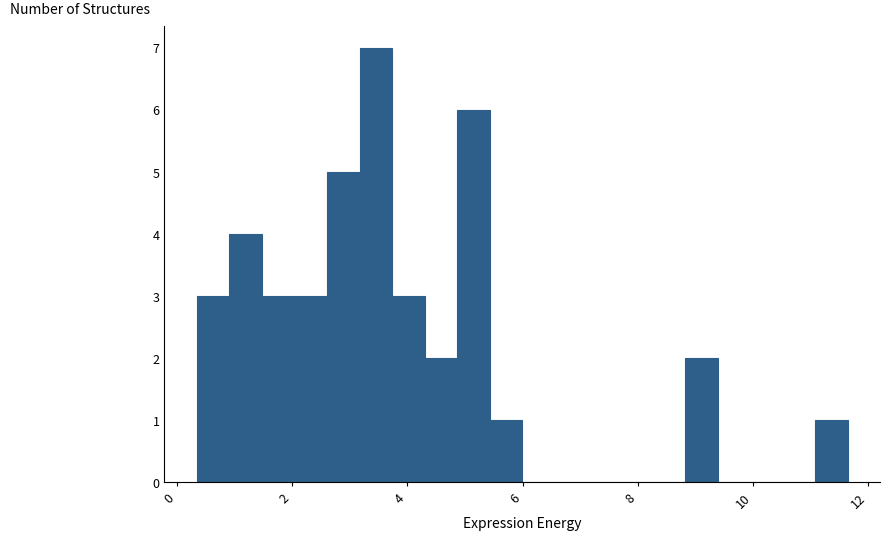

Read against the x-axis, roughly where is the centre of the tallest bar?

3.4